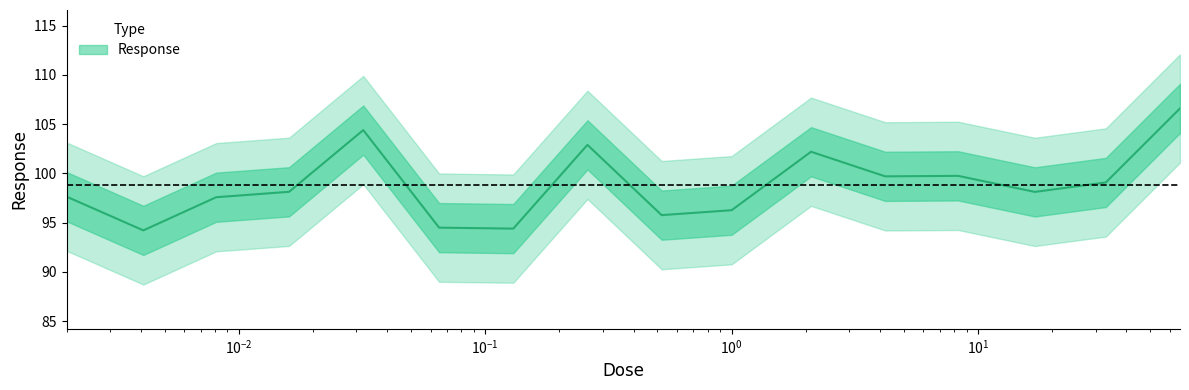

Where is the first local maximum?

0.032